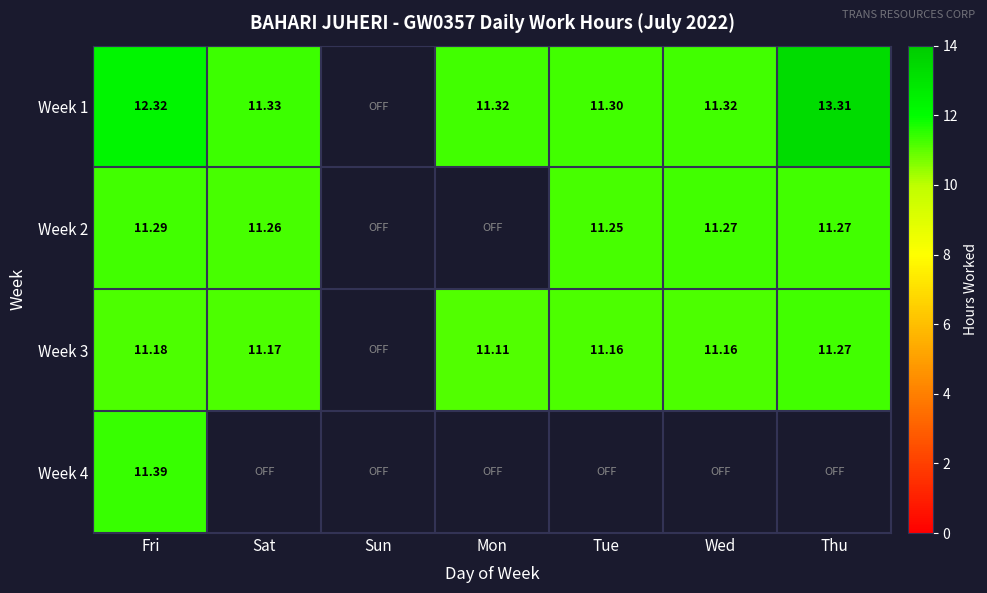

Which has a higher value, Mon or Sat?

Sat